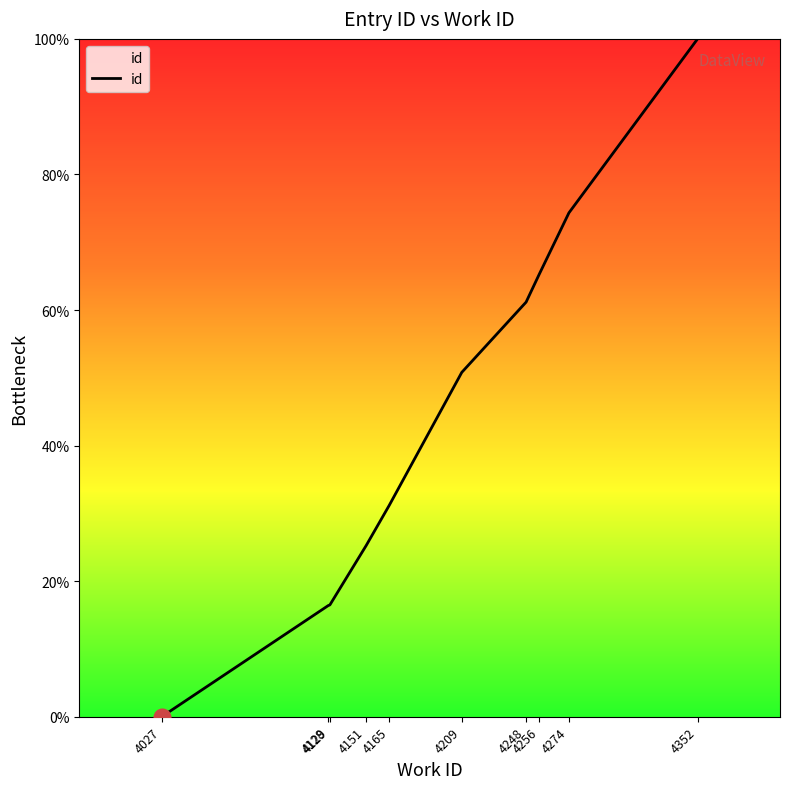

How many categories are shown in the chart?

10